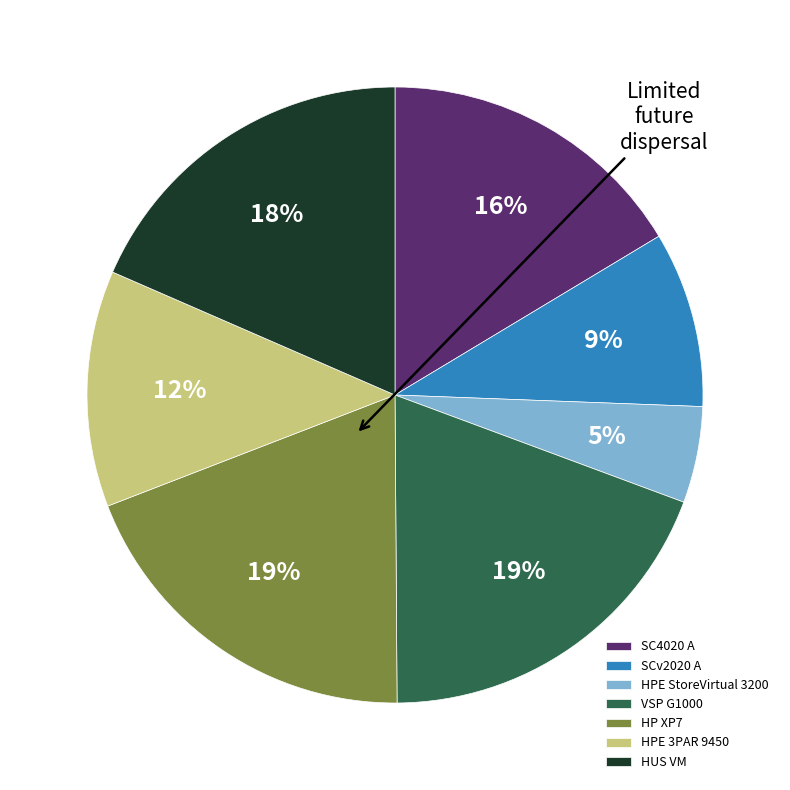

True or false: VSP G1000 accounts for 28% of the total.

False